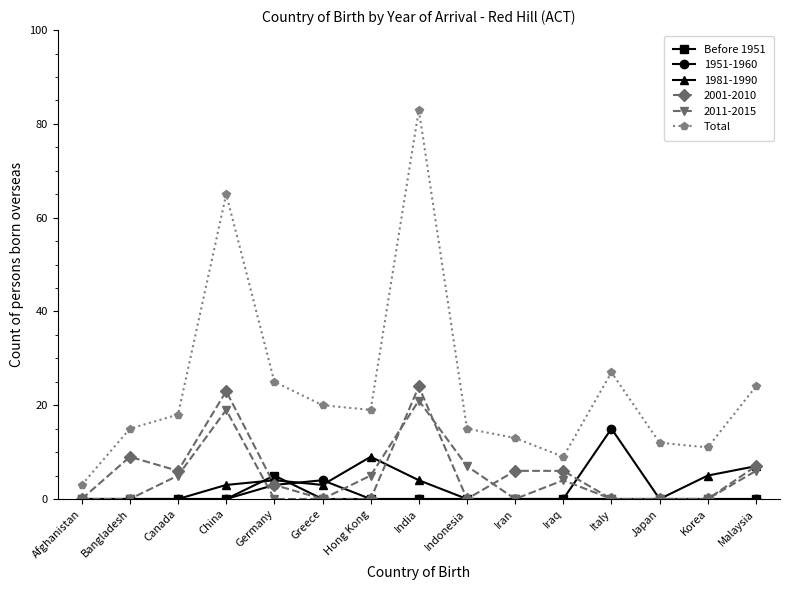

At which category is the sum across all series the highest?

India